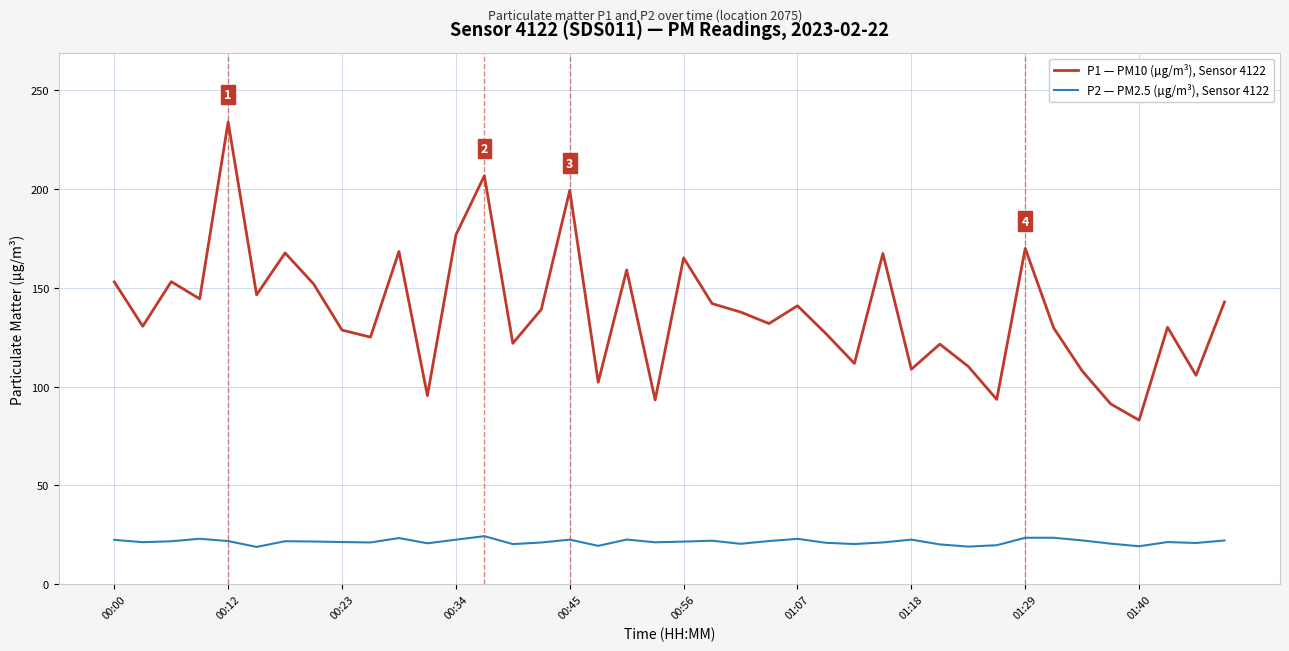

True or false: P1 — PM10 (µg/m³), Sensor 4122 and P2 — PM2.5 (µg/m³), Sensor 4122 cross at least once.

False